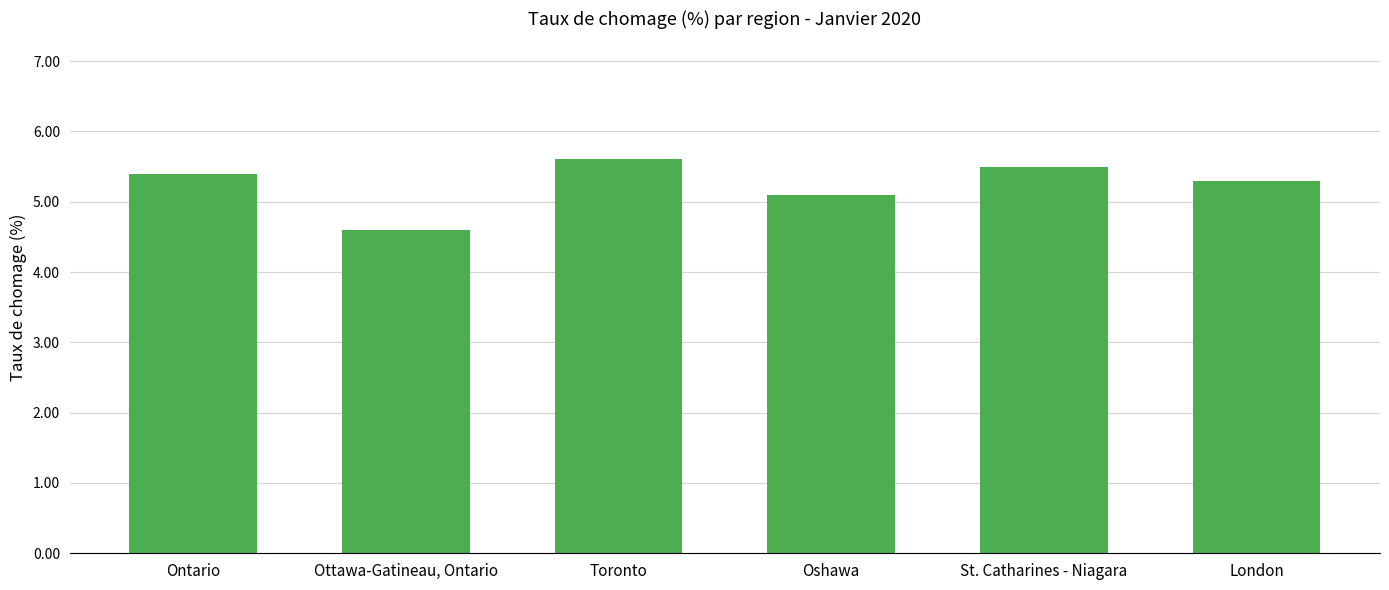

The value at Toronto is 7.3. True or false?

False